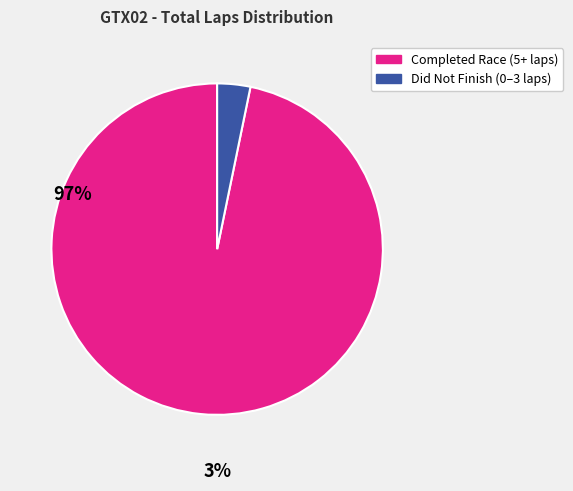

Is there a majority slice in this chart?

Yes